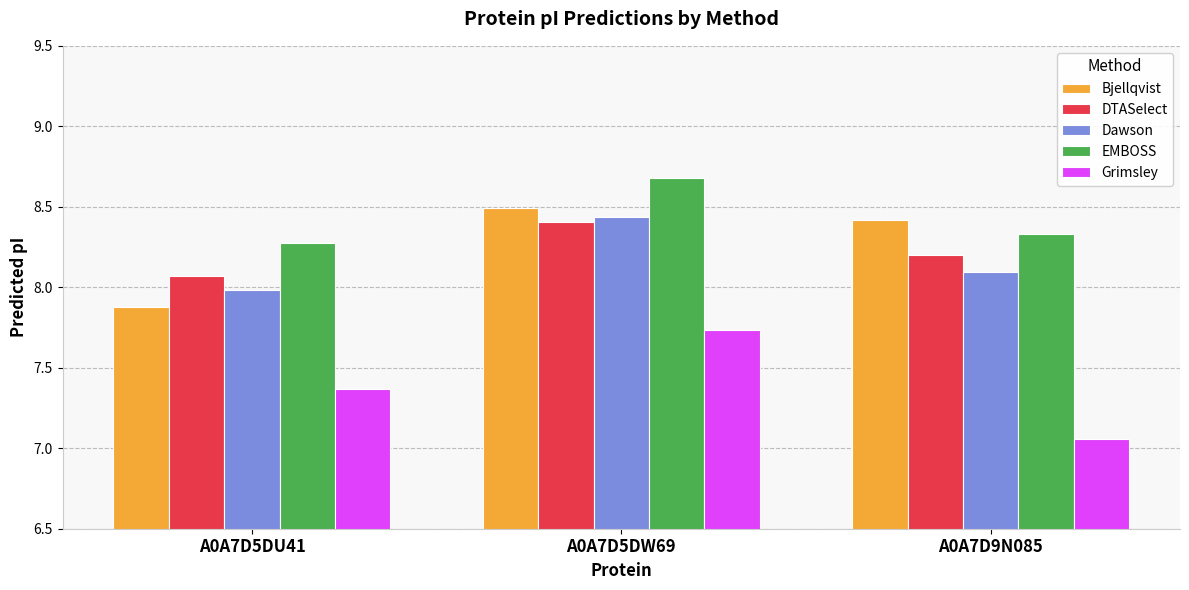

At A0A7D5DU41, list the series in order from largest to smallest.

EMBOSS, DTASelect, Dawson, Bjellqvist, Grimsley